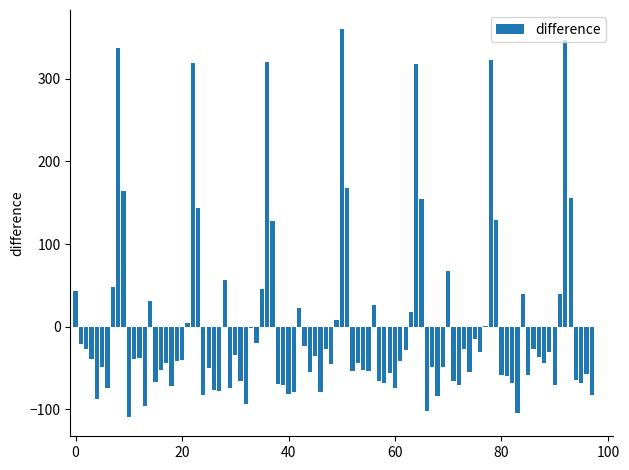

What is the maximum value shown in the chart?

359.8